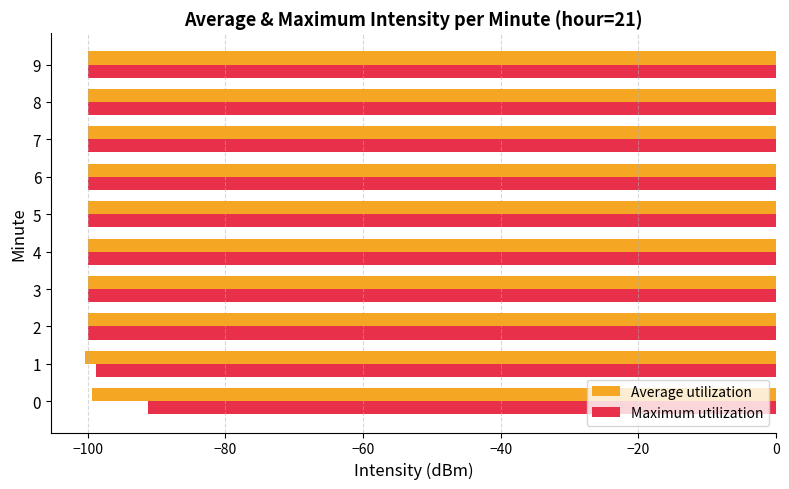

How many categories are shown in the chart?

10